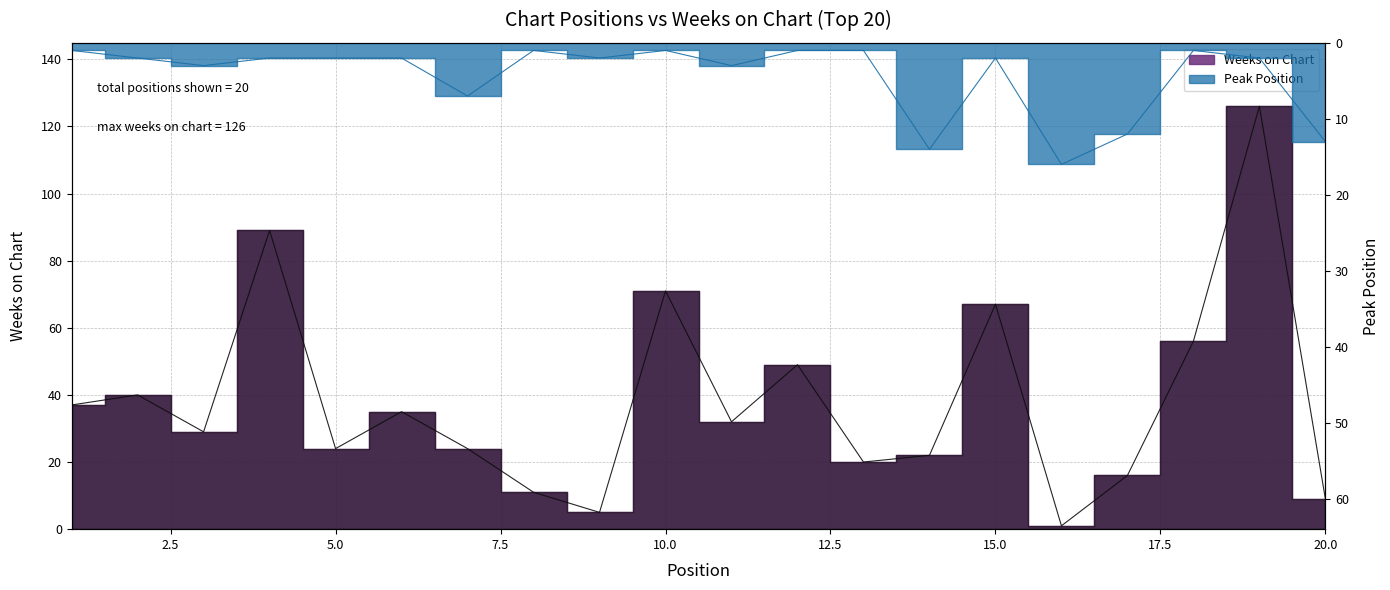

Between 4 and 14, which is larger?

4